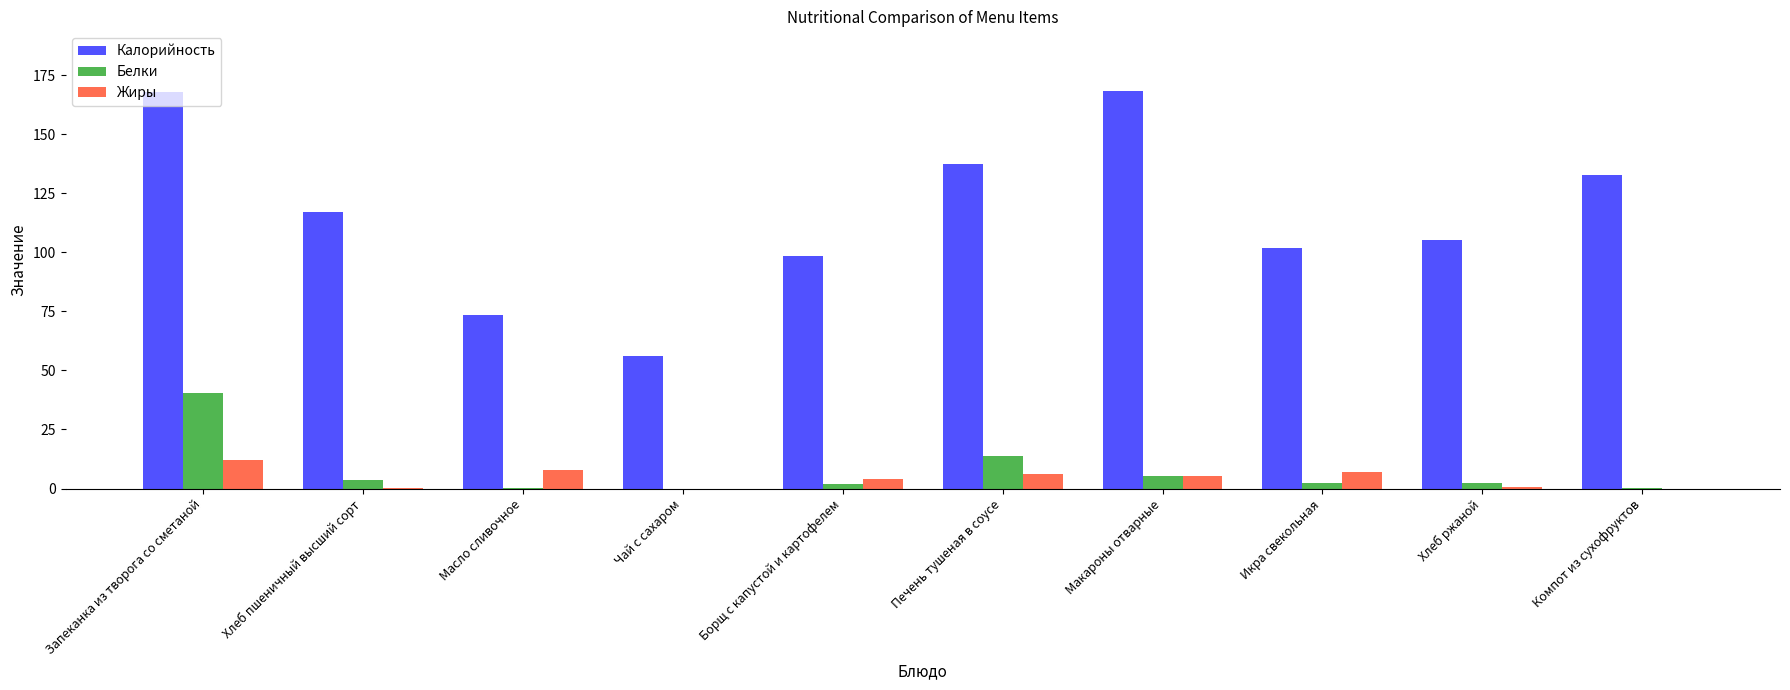

What is the maximum value shown in the chart?

168.3